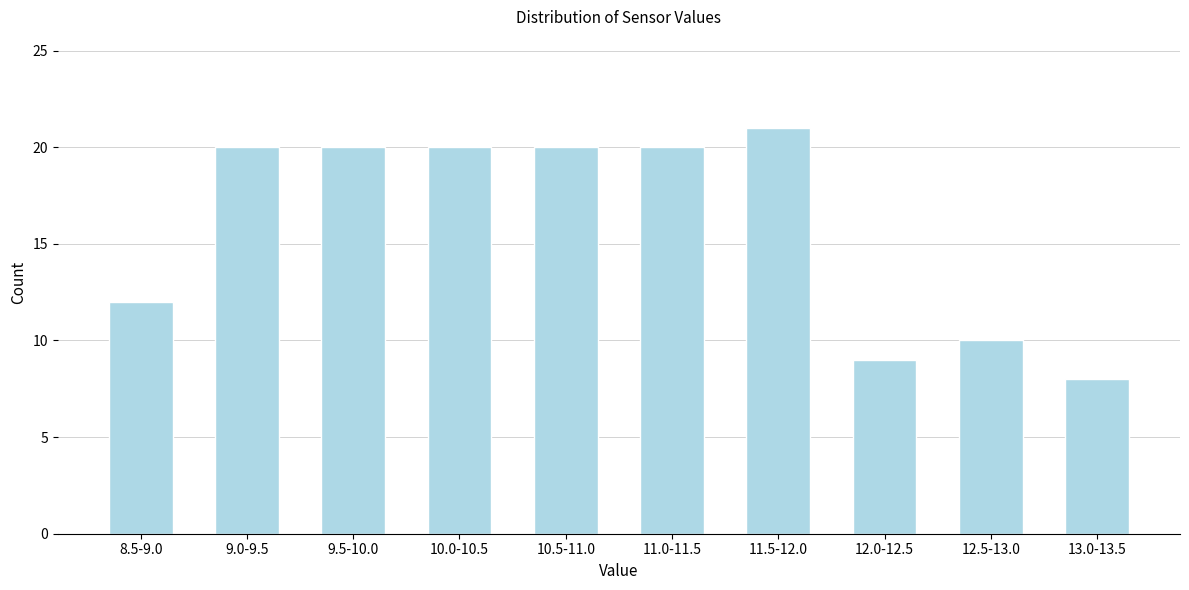

Reading left to right, transcribe all the data shown in this chart.

8.5-9.0=12	9.0-9.5=20	9.5-10.0=20	10.0-10.5=20	10.5-11.0=20	11.0-11.5=20	11.5-12.0=21	12.0-12.5=9	12.5-13.0=10	13.0-13.5=8